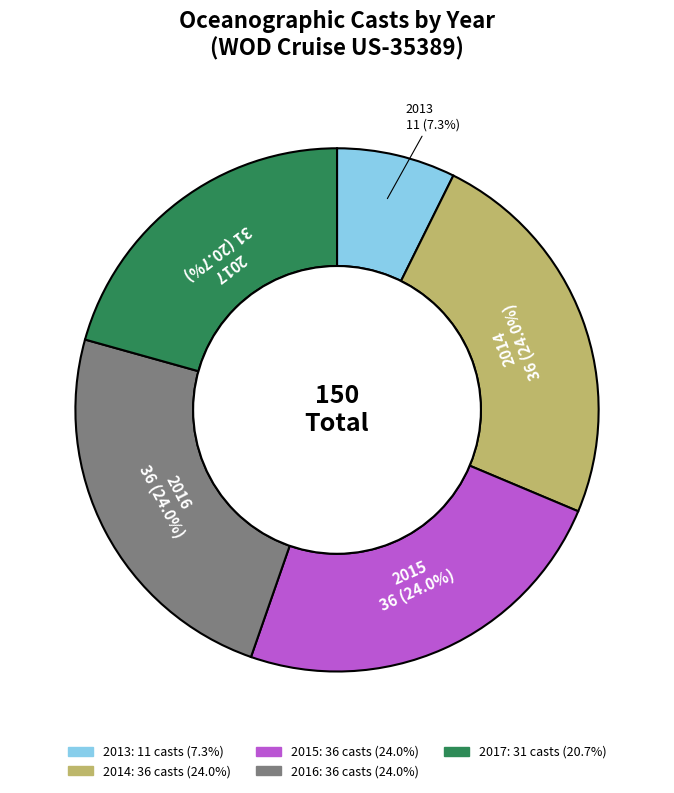

True or false: 2017 accounts for 14% of the total.

False